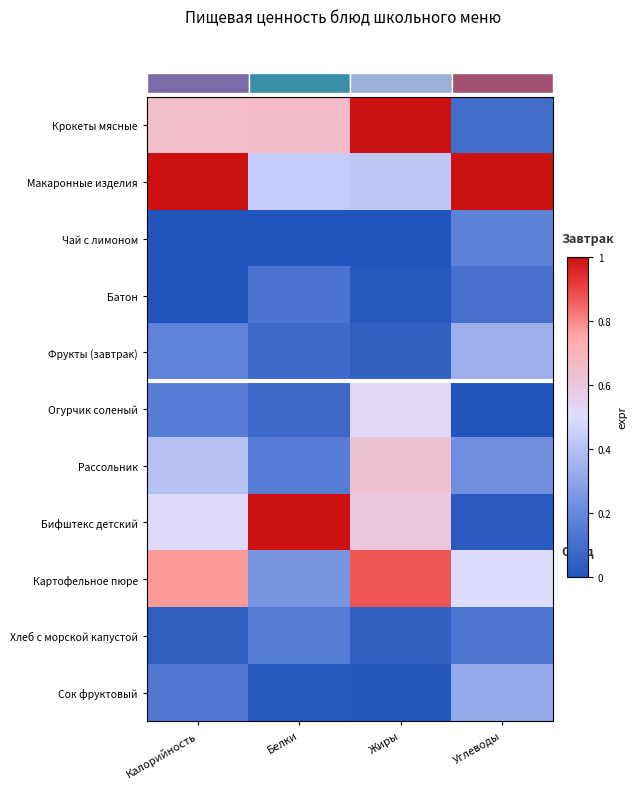

Which series changed the most between Жиры and Углеводы?

Крокеты мясные